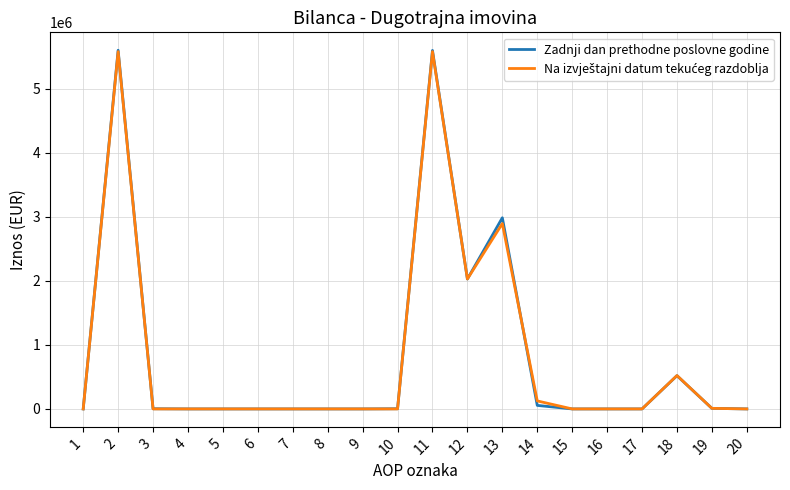

Which series has the largest range (max minus min)?

Zadnji dan prethodne poslovne godine